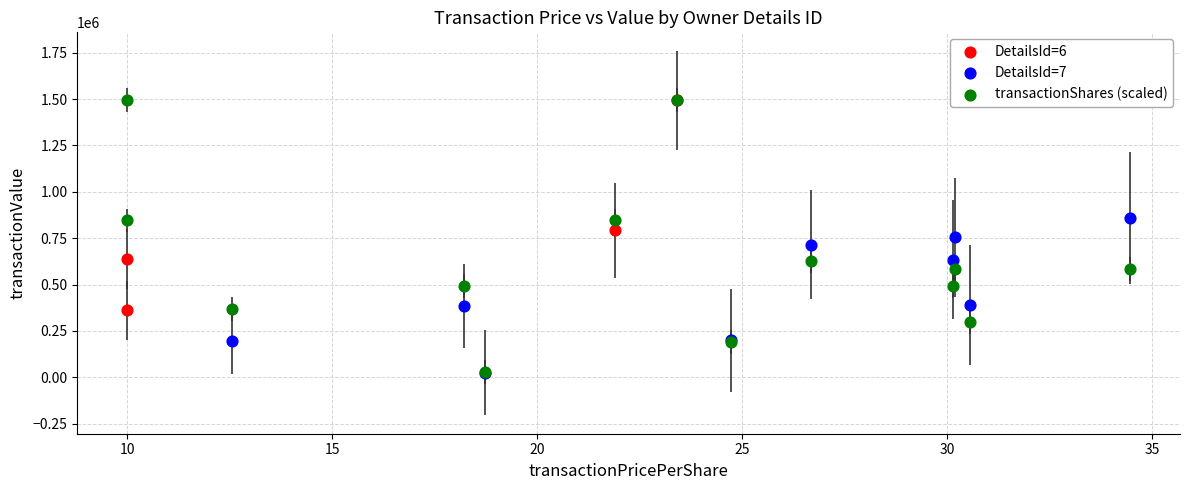

Which series has the widest spread of Y values?

transactionShares (scaled)